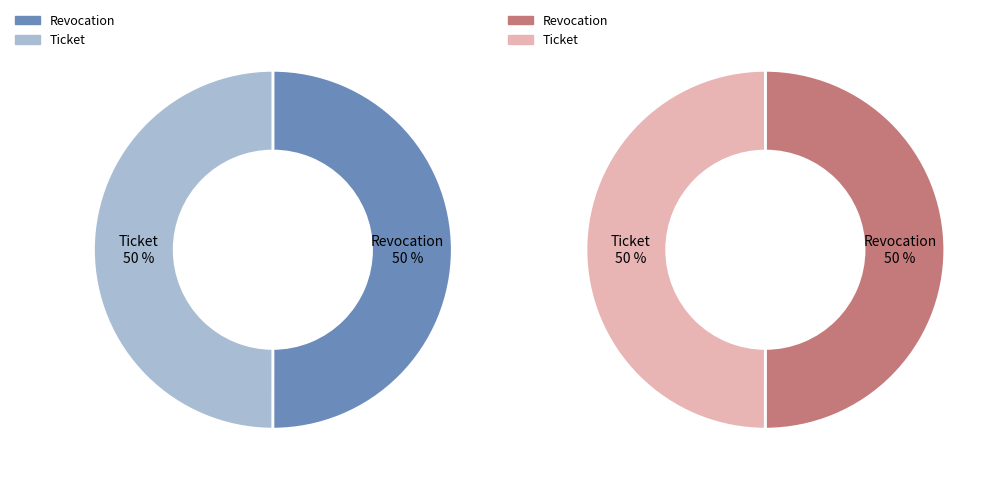

What percentage is the Ticket slice, to the nearest percent?

50%